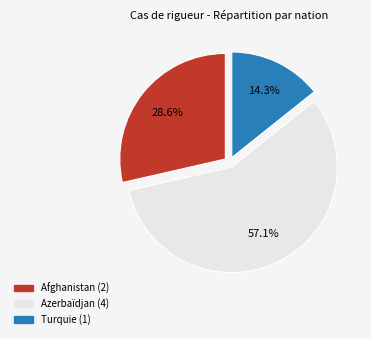

What percentage is the Azerbaïdjan slice, to the nearest percent?

57%